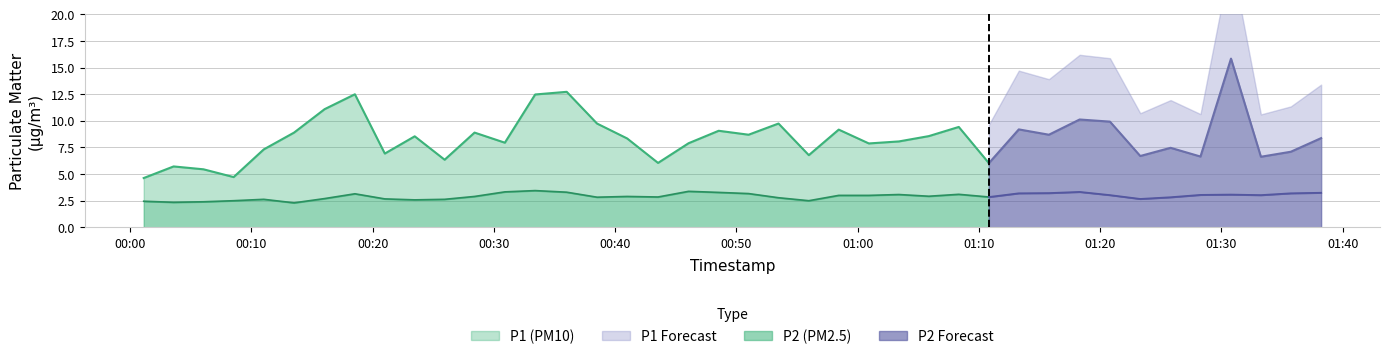

What is the maximum value for P2?

3.5